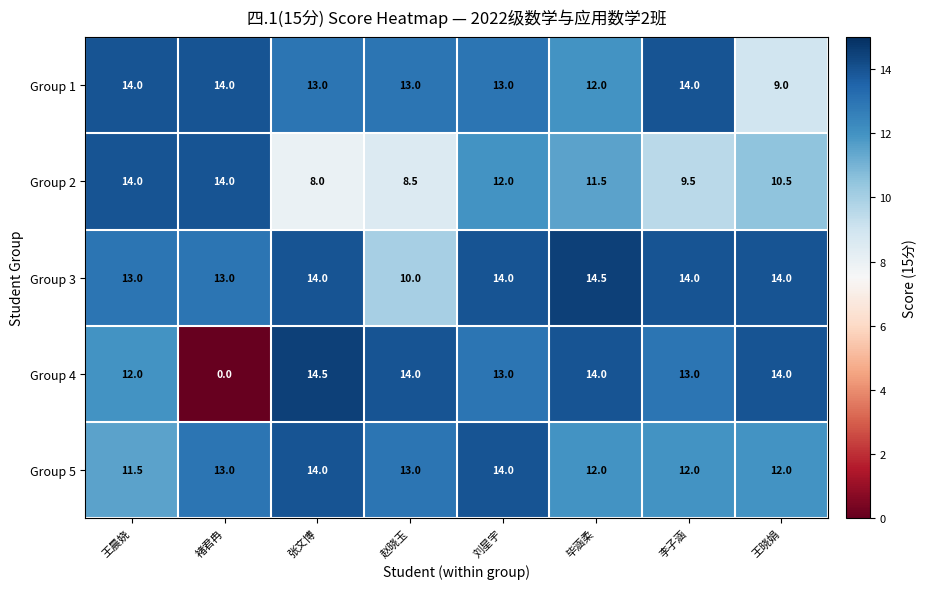

What is the spread (max minus min) of values at 张文博?

6.5